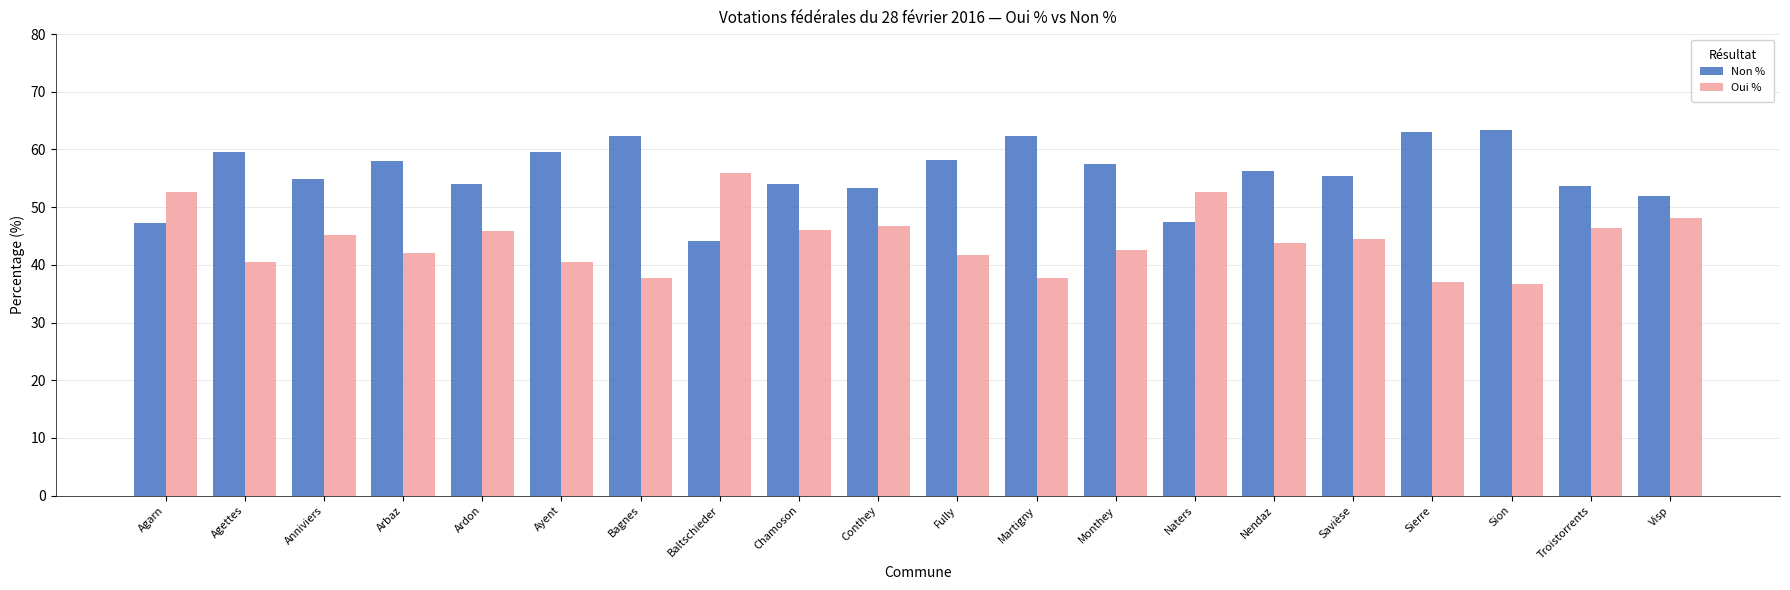

What position from the right is Conthey?

11